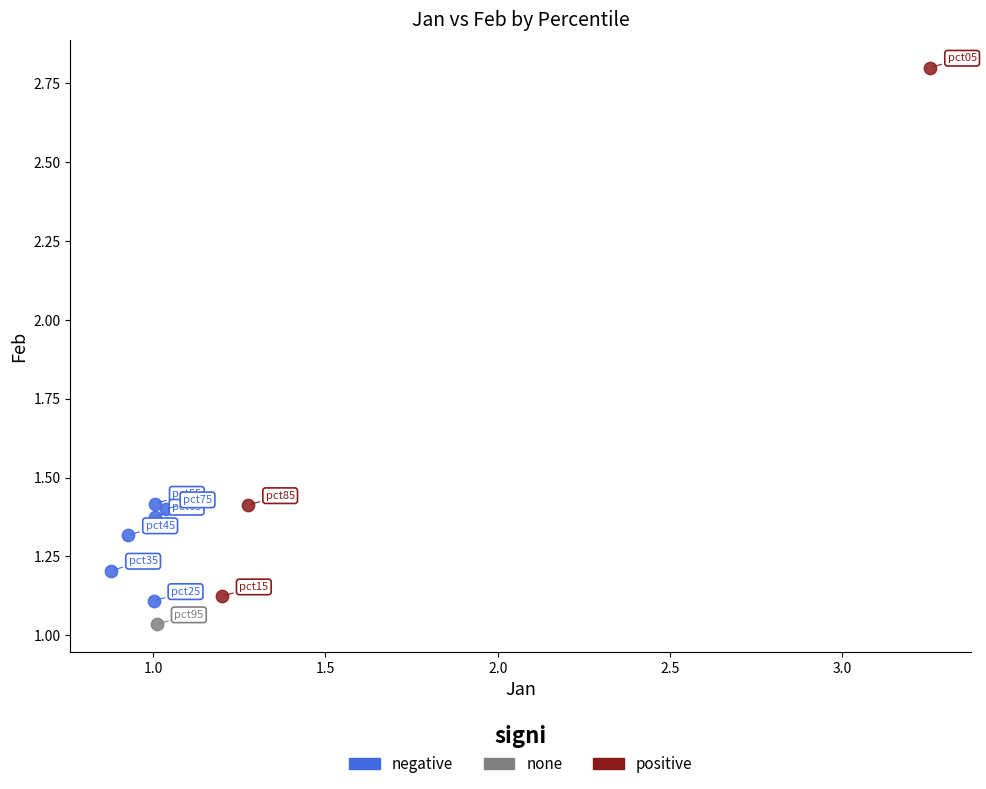

Which series reaches the minimum Y coordinate?

none